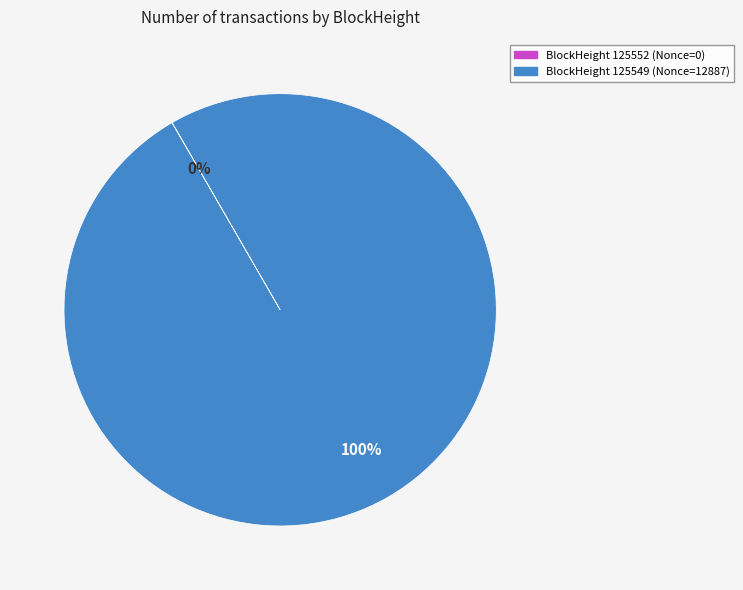

Is there a majority slice in this chart?

Yes